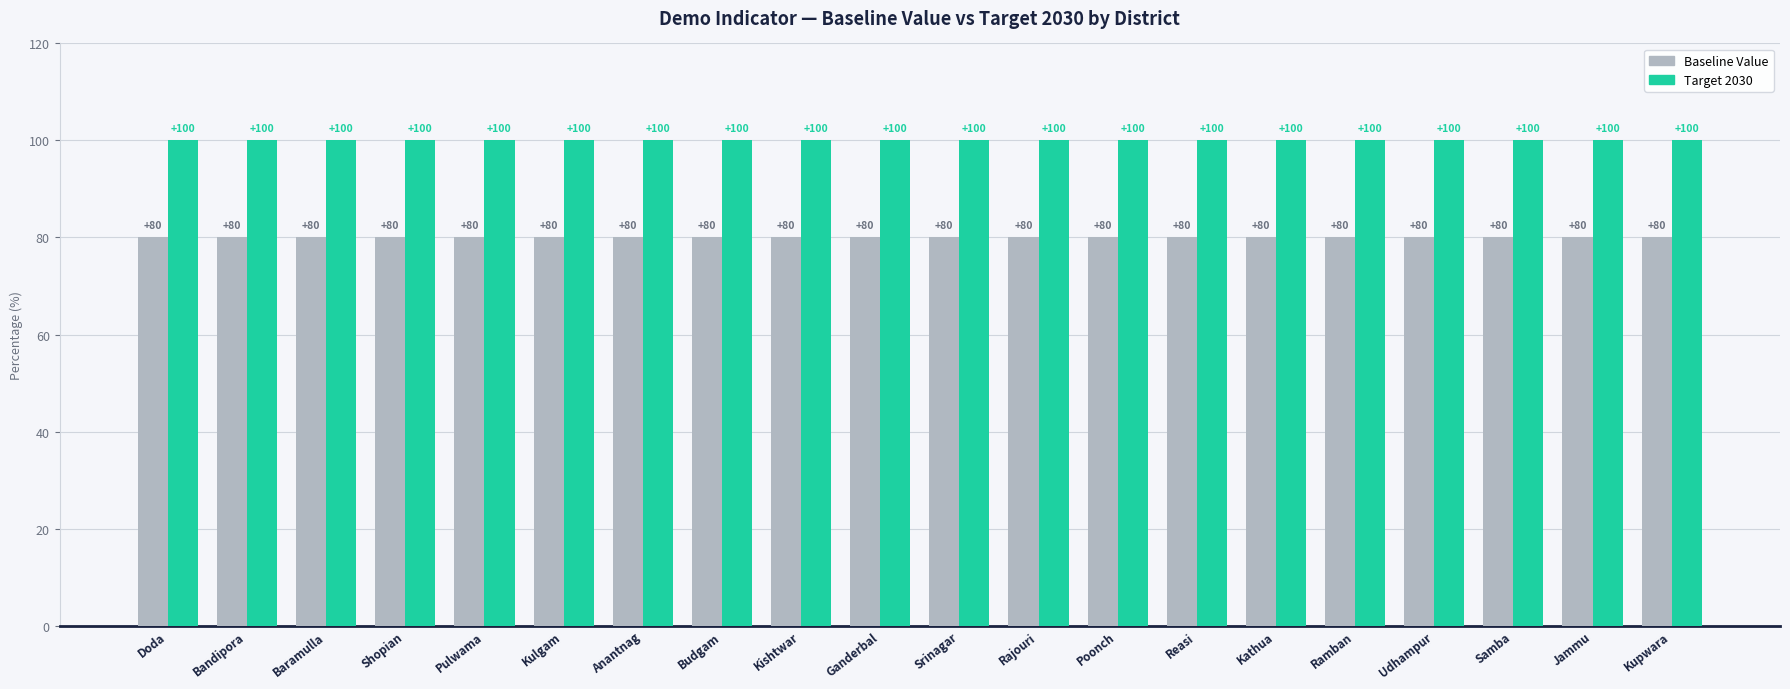

The Baseline Value series shows 54 at Anantnag. True or false?

False